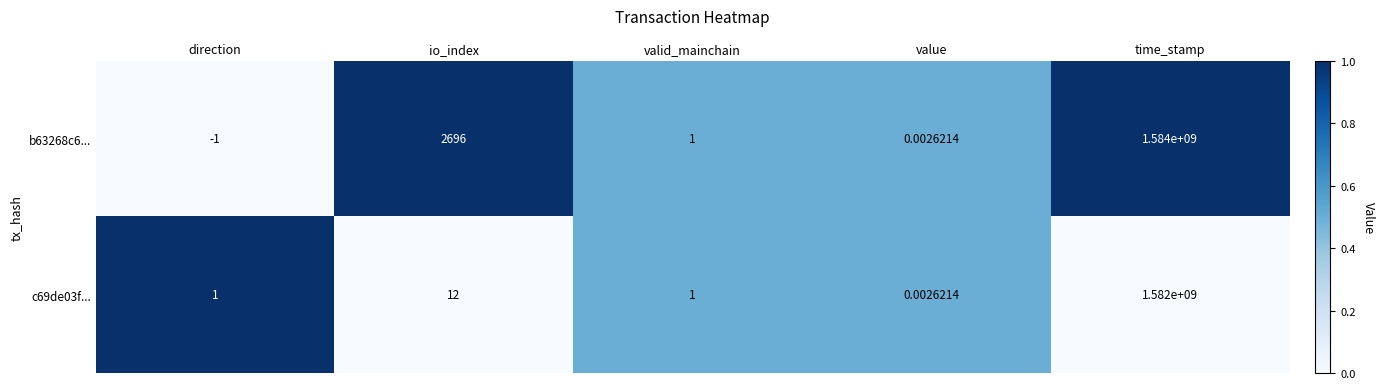

At which label does c69de03f... reach its peak?

time_stamp